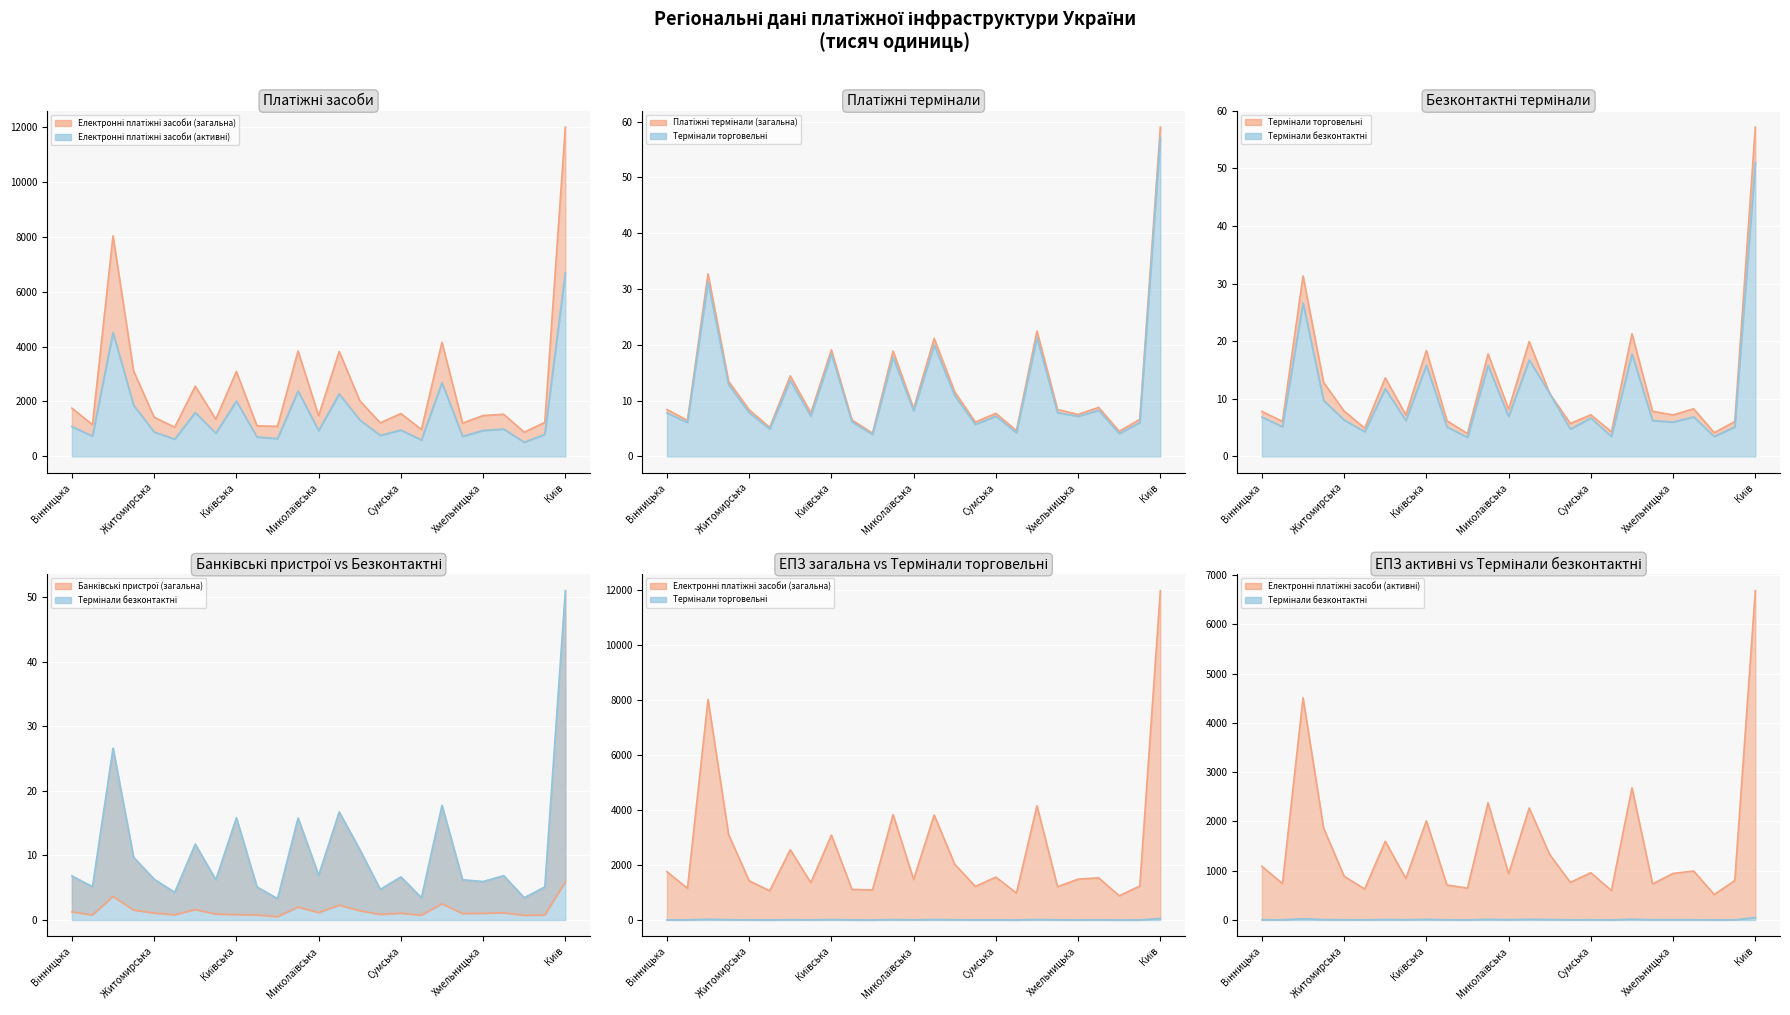

How many lines are shown in the chart?

6